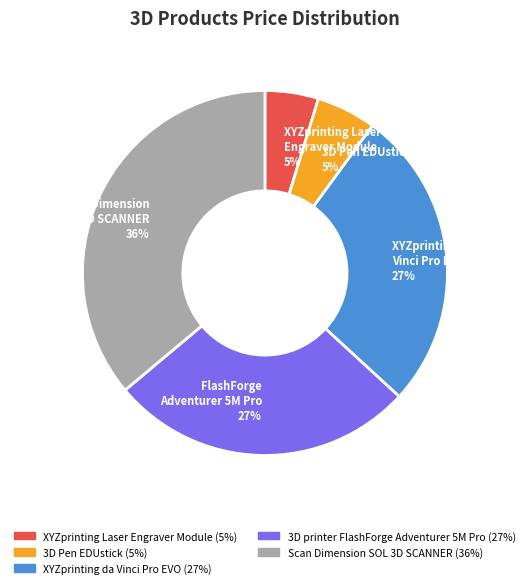

Does any single category account for the majority?

No